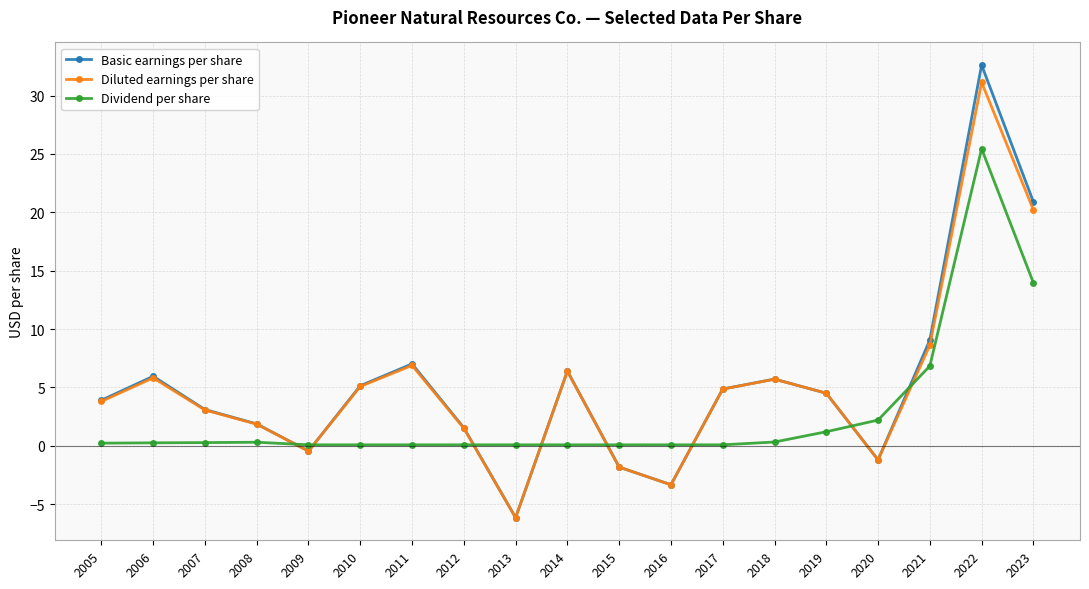

Where does the Diluted earnings per share series first go above 4?

2006